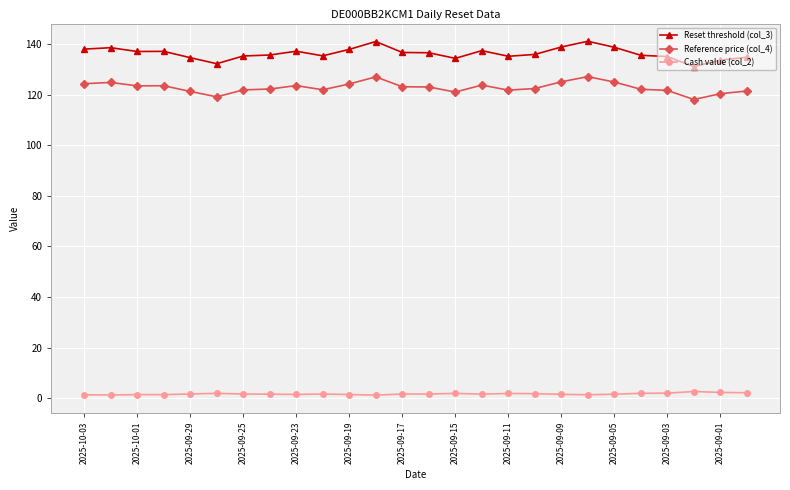

What is the maximum value shown in the chart?

141.1